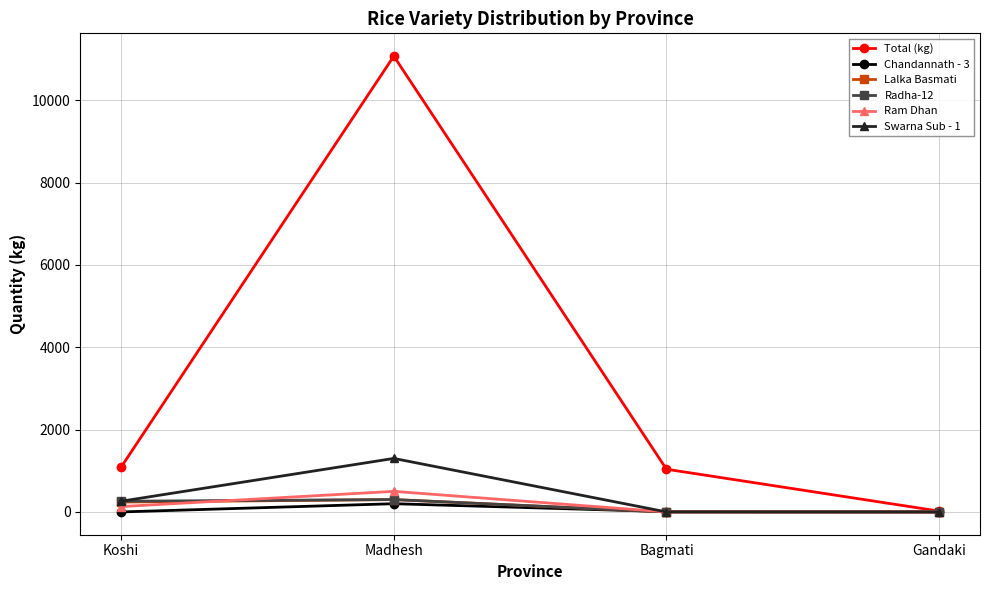

Which series has the largest total across all categories?

Total (kg)